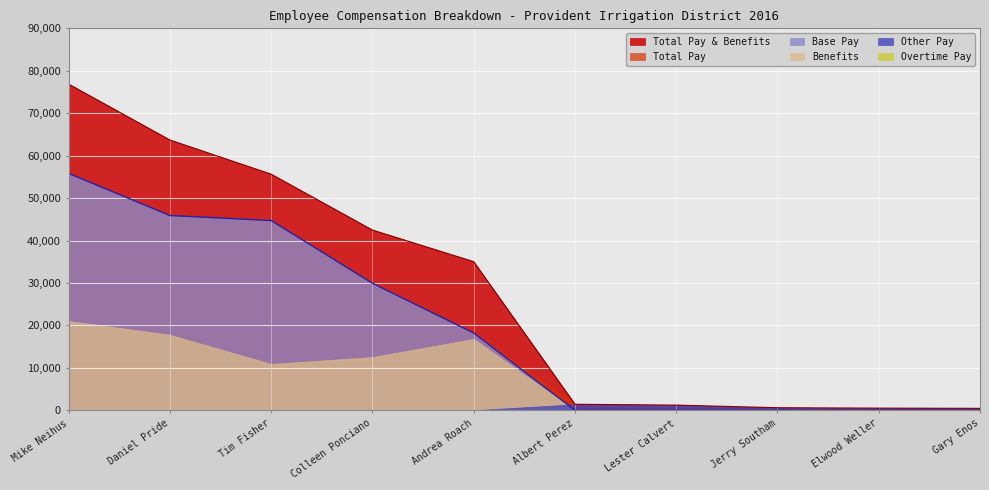

Does the chart display data point markers on the line(s)?

No